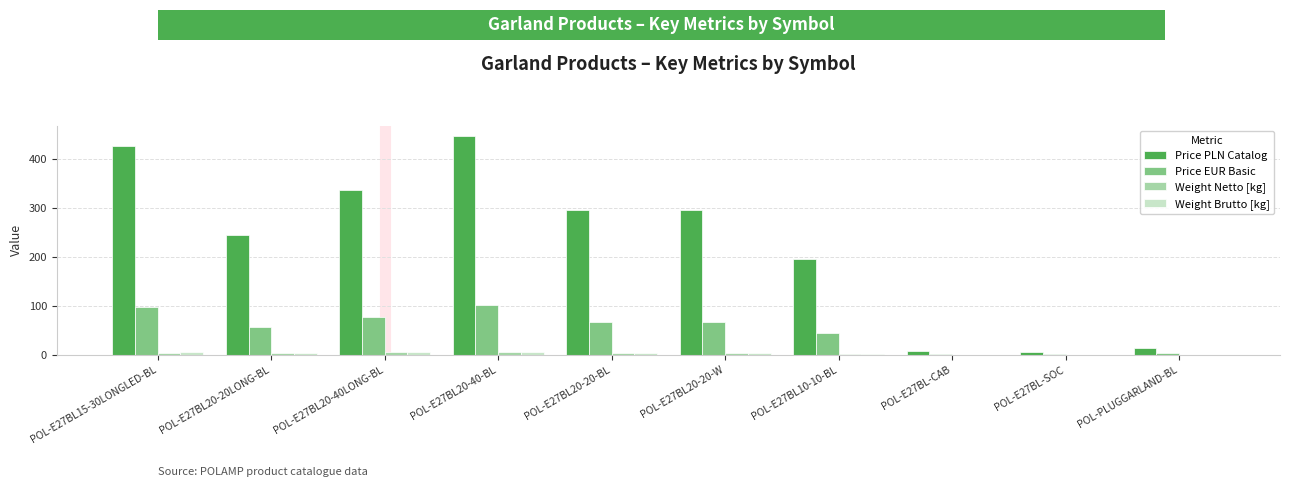

Which series has the largest total across all categories?

Price PLN Catalog